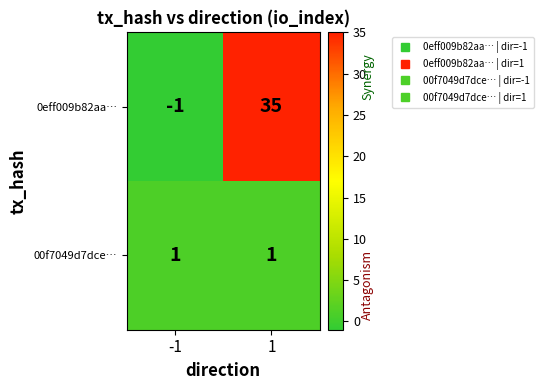

What is the approximate value of 0eff009b82aa… at 1, to the nearest 10?

40